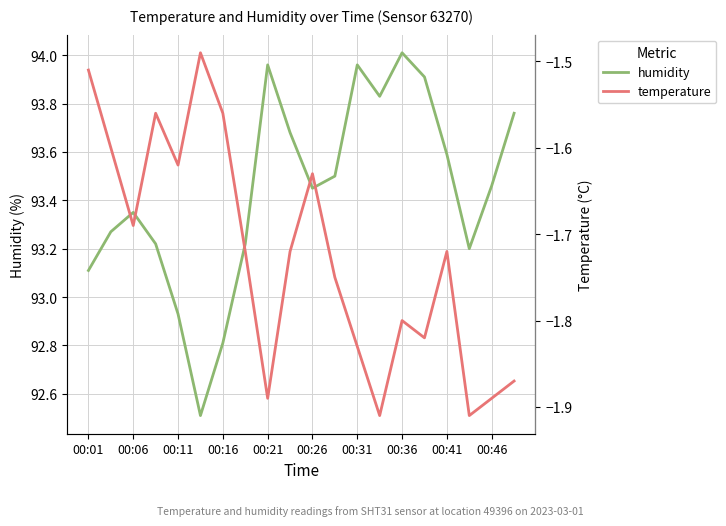

Read the humidity value at 00:16.

92.8